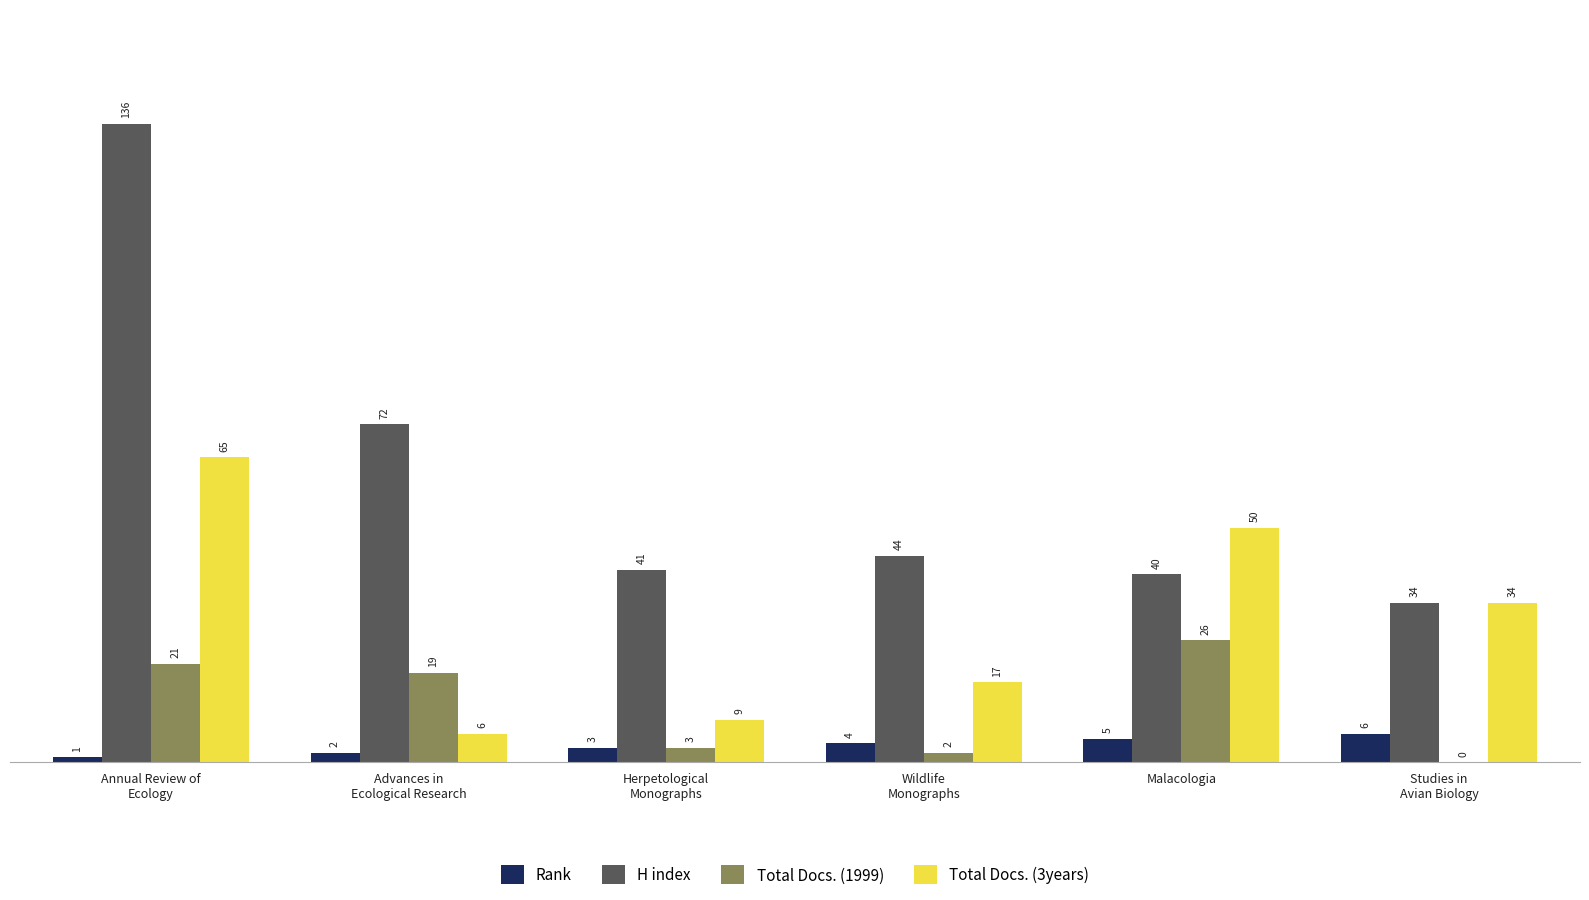

How many groups of bars are there?

6